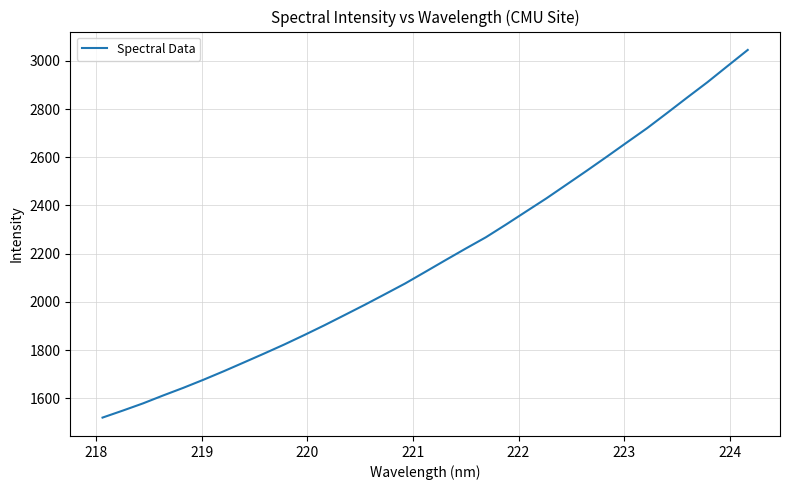

What is the smallest value displayed?

1520.3